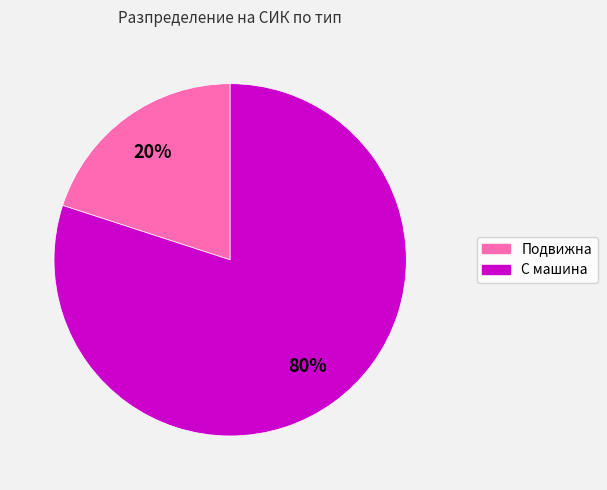

To the nearest percent, what is the average slice percentage?

50%